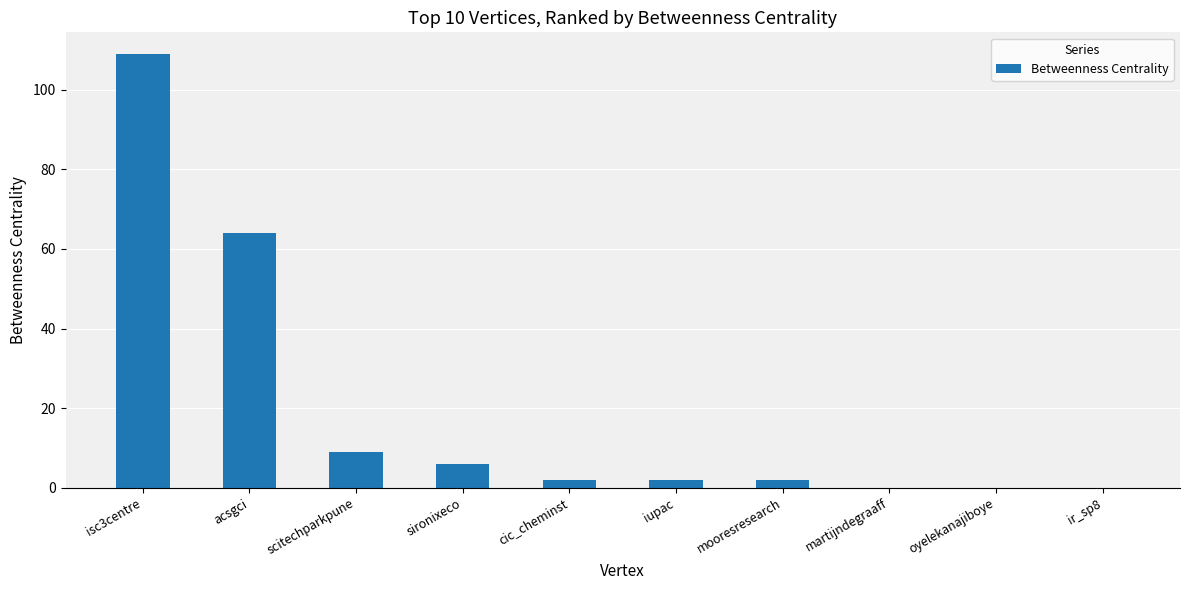

What is the sum of the values at scitechparkpune and ir_sp8?

9